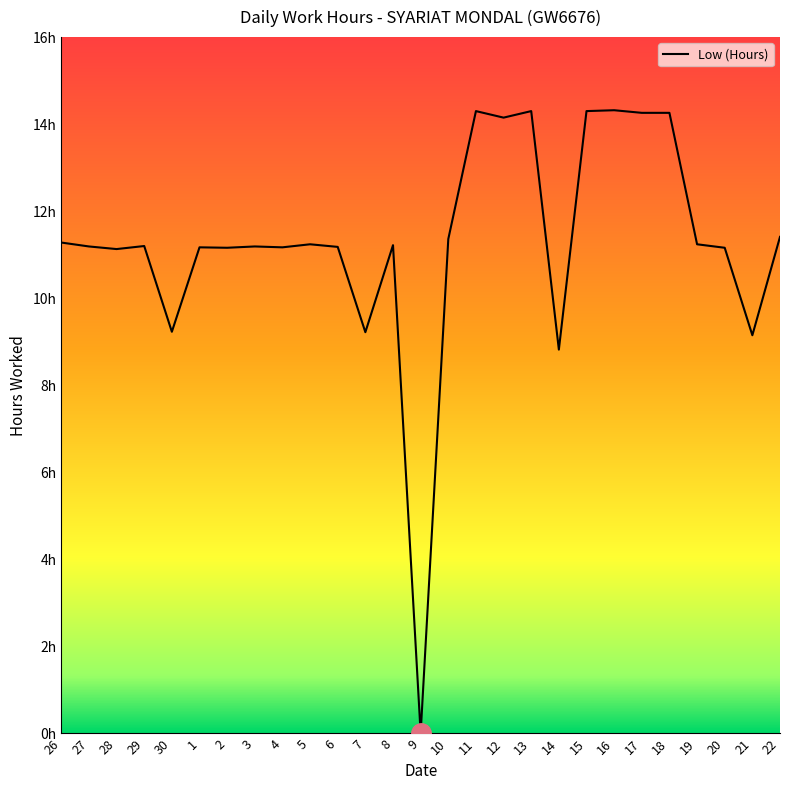

At which label is the value closest to 7?

14